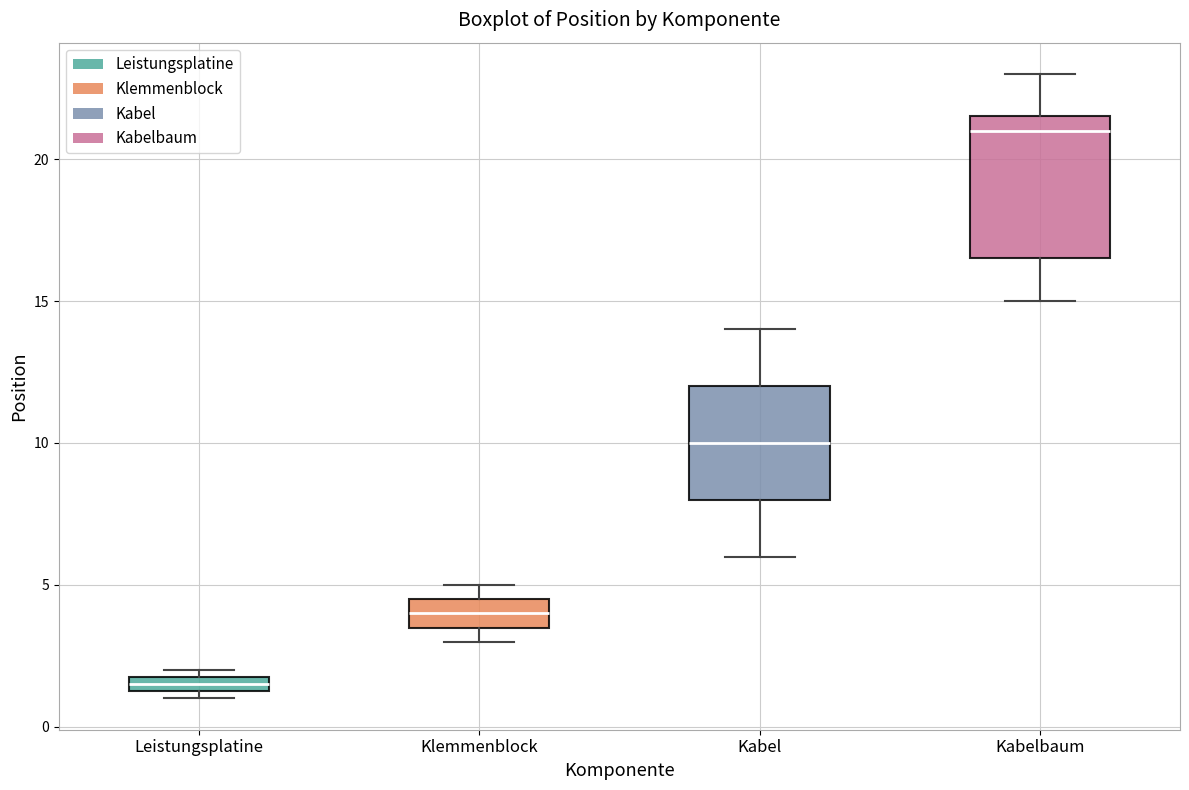

Where is the lower edge of the box for Leistungsplatine on the y-axis? The values are not printed on the chart, so give them approximately, as read against the axis.

1.5